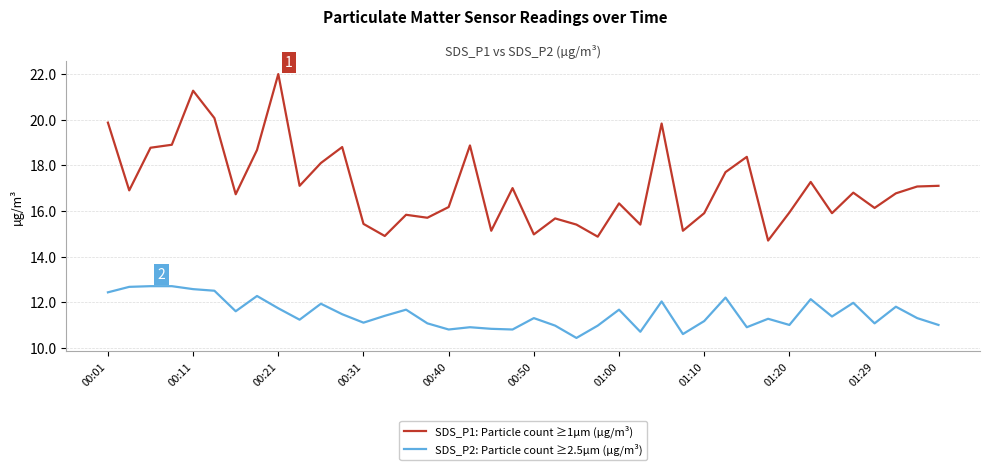

Rank the series by their maximum value, from lowest to highest.

SDS_P2: Particle count ≥2.5µm (µg/m³), SDS_P1: Particle count ≥1µm (µg/m³)